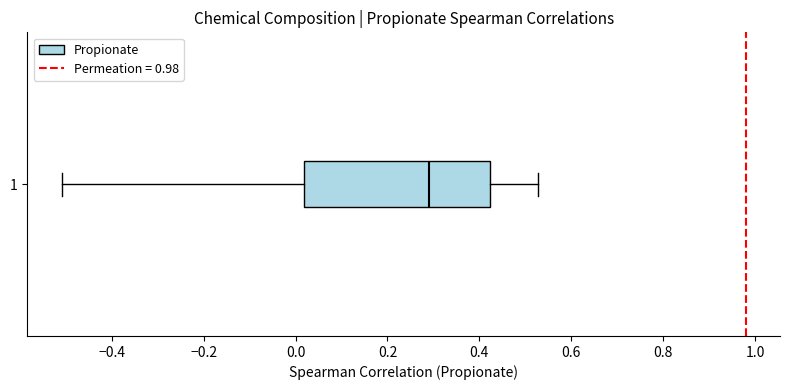

Where is the right edge of the box at y = 1 on the x-axis? The values are not printed on the chart, so give them approximately, as read against the axis.

0.42